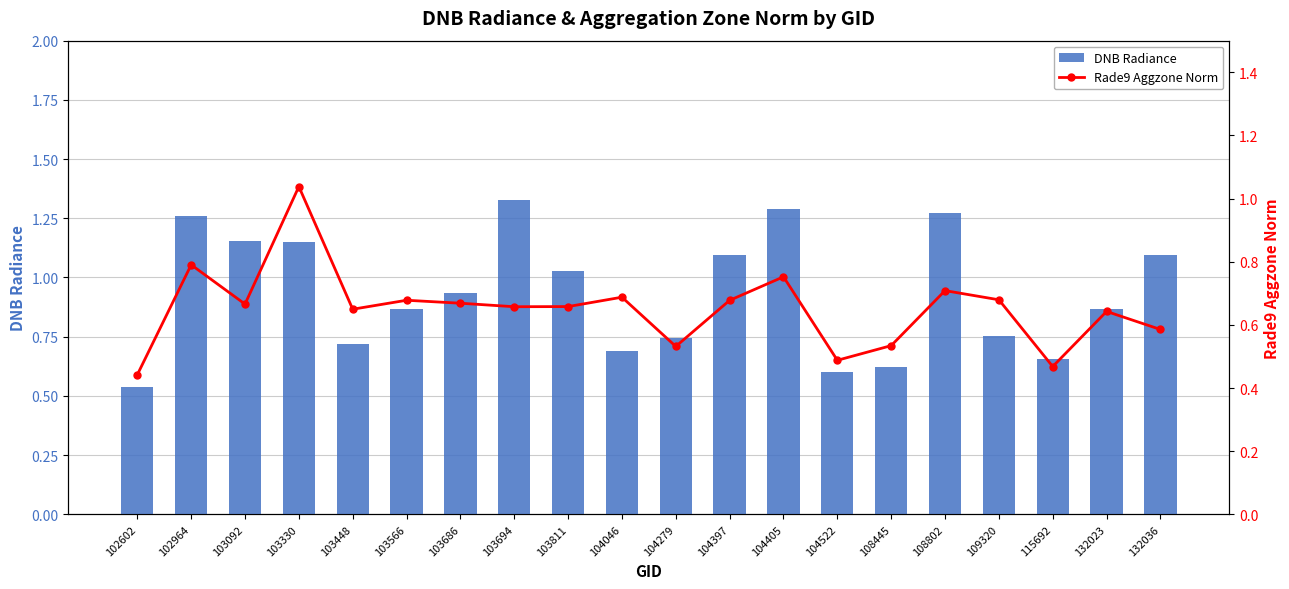

The value of DNB Radiance at 132023 is 0.3. True or false?

False